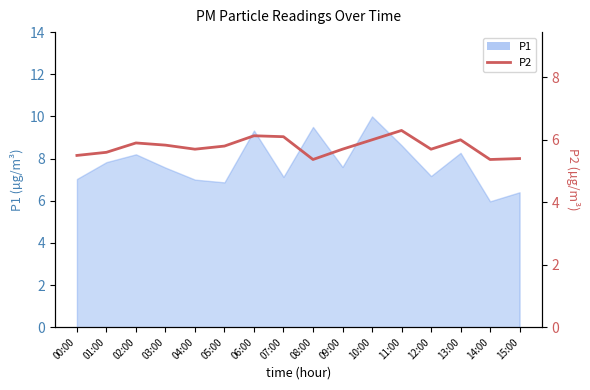

List the labels in order of value, smallest first.

08:00, 14:00, 15:00, 00:00, 01:00, 04:00, 09:00, 12:00, 05:00, 03:00, 02:00, 10:00, 13:00, 07:00, 06:00, 11:00